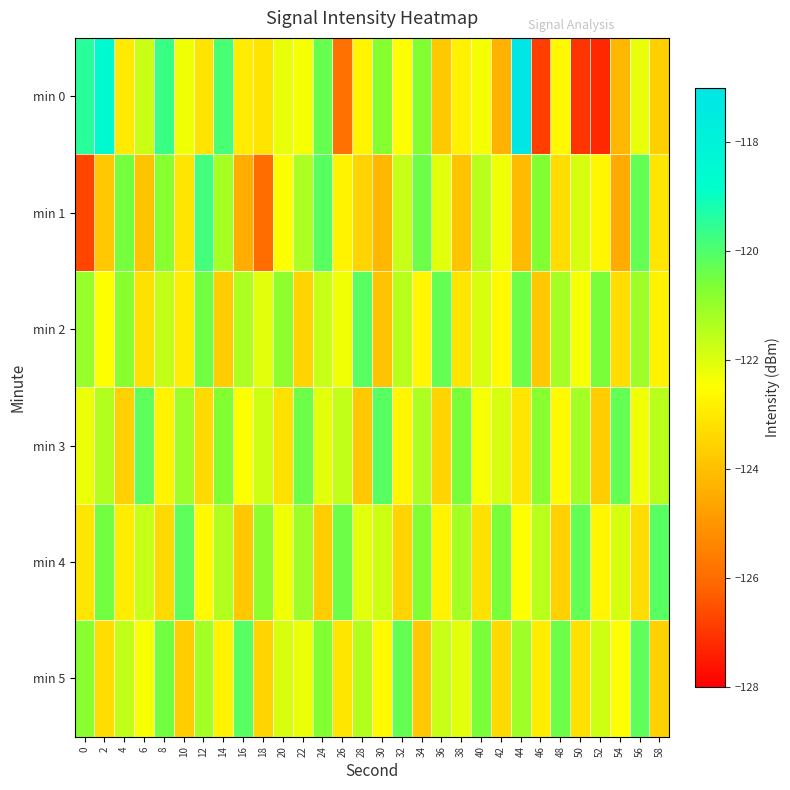

What is the total value across all series at 34?

-729.6